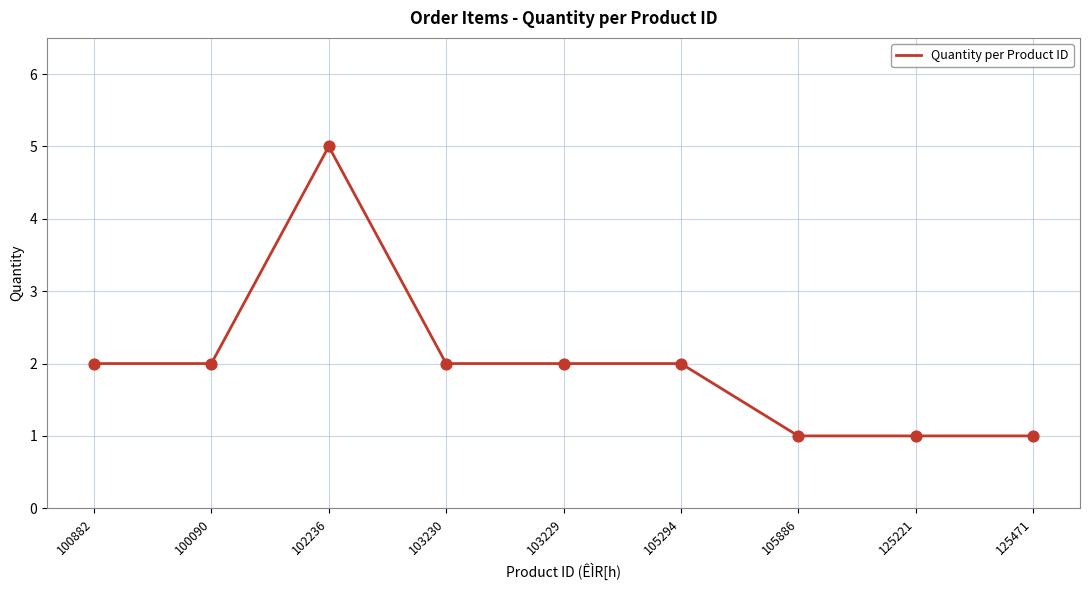

What is the change in value from 103230 to 125221?

-1